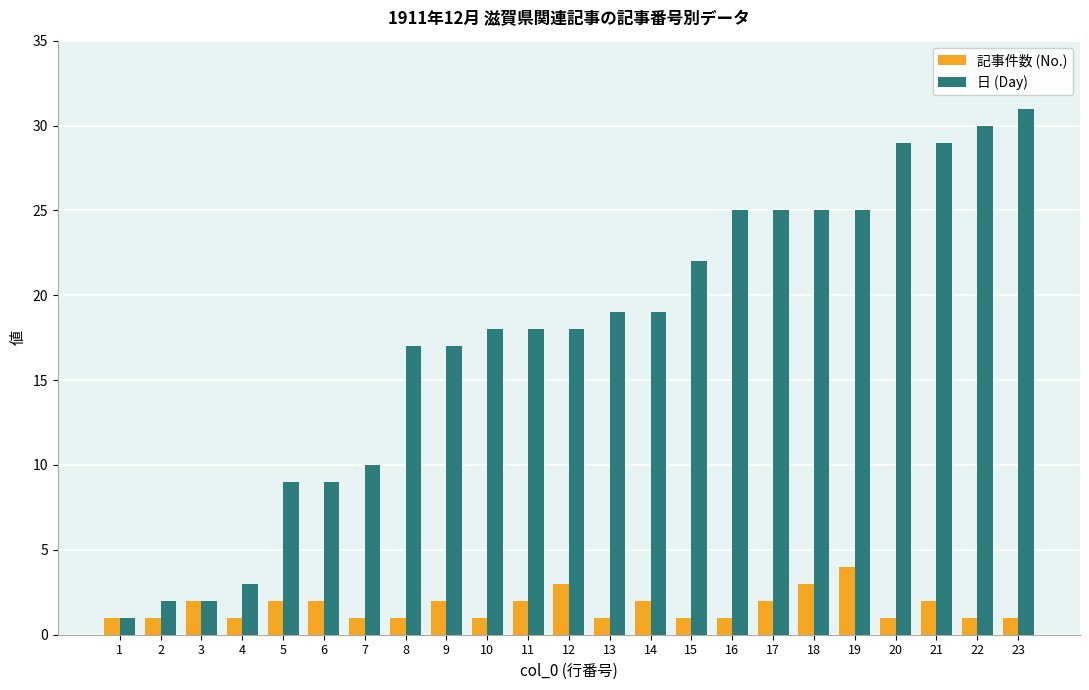

What is the total value across all series at 12?

21